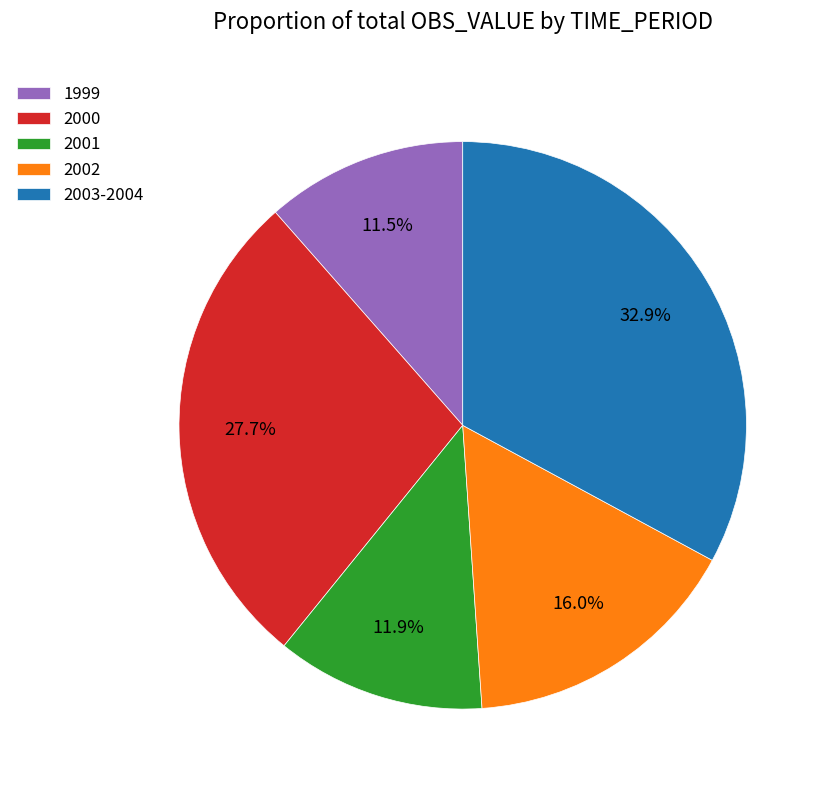

Which slice is the largest?

2003-2004